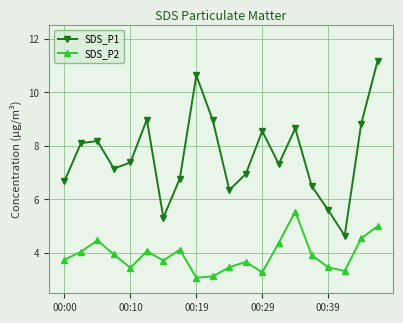

What is the maximum value for SDS_P1?

11.2